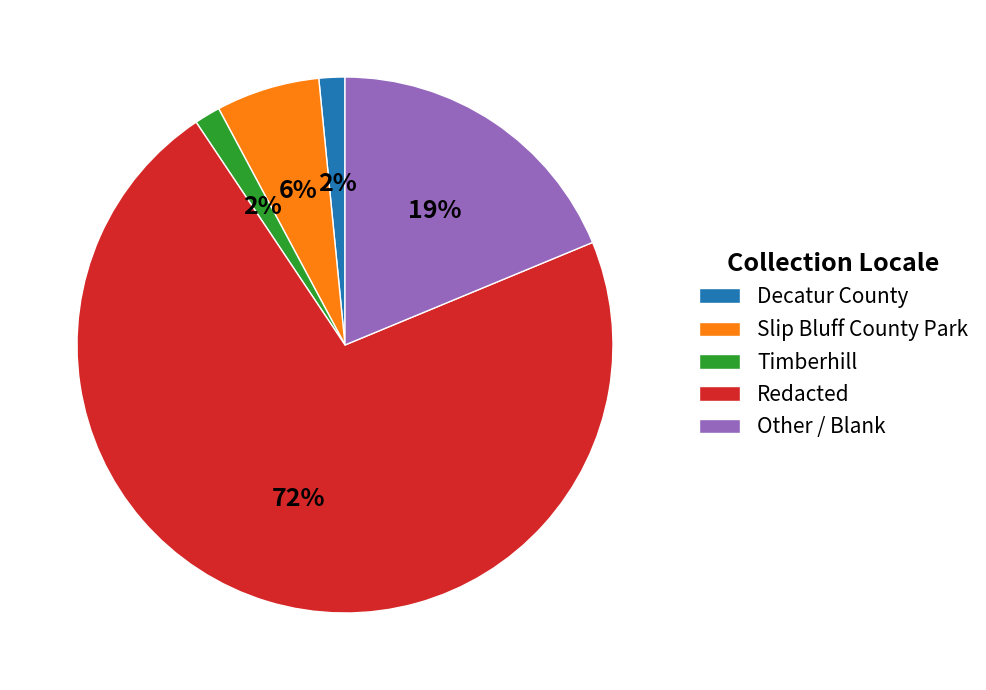

Which has a higher value, Redacted or Decatur County?

Redacted